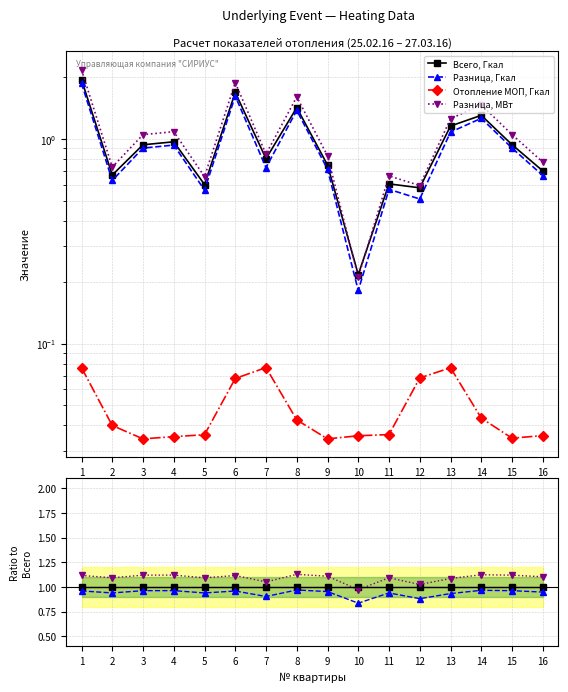

True or false: Отопление МОП, Гкал and Разница, Гкал intersect in this chart.

False